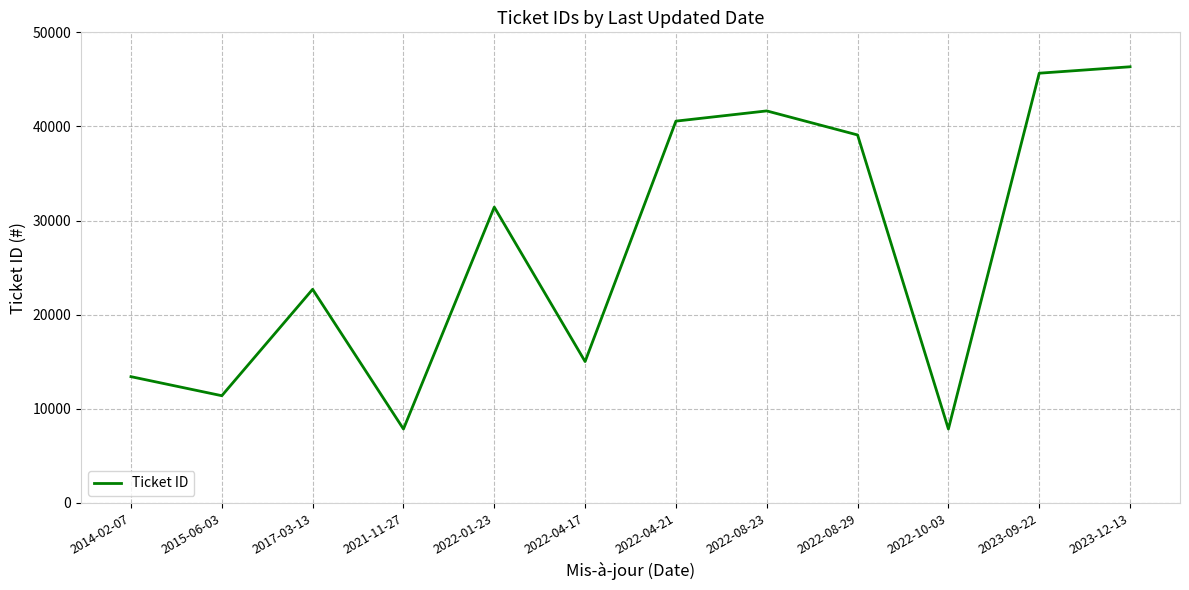

What is the difference between the values at 2022-04-17 and 2021-11-27?

7167